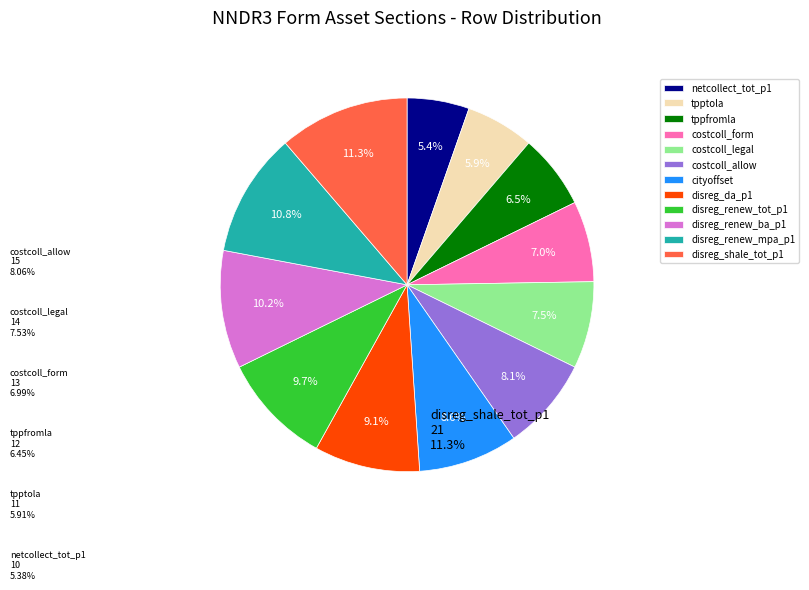

Count the number of slices in the pie.

12